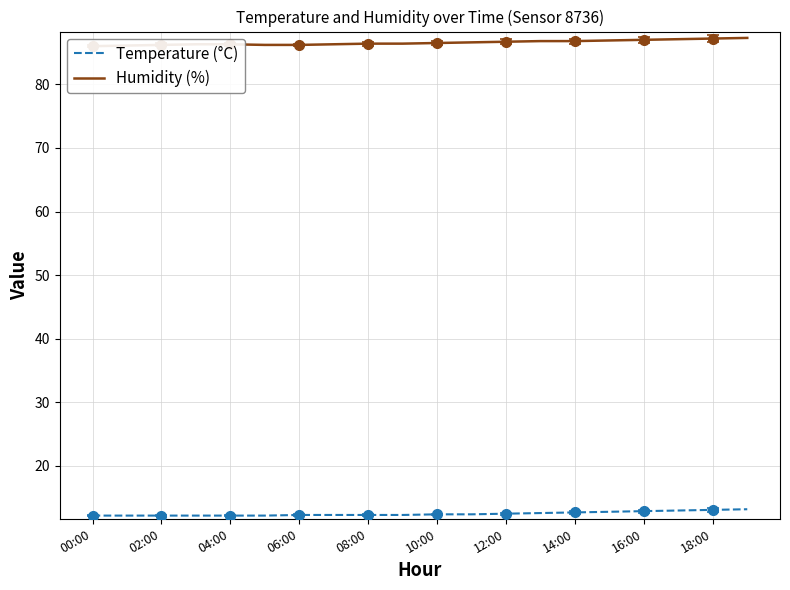

What is the maximum value for Humidity (%)?

87.3